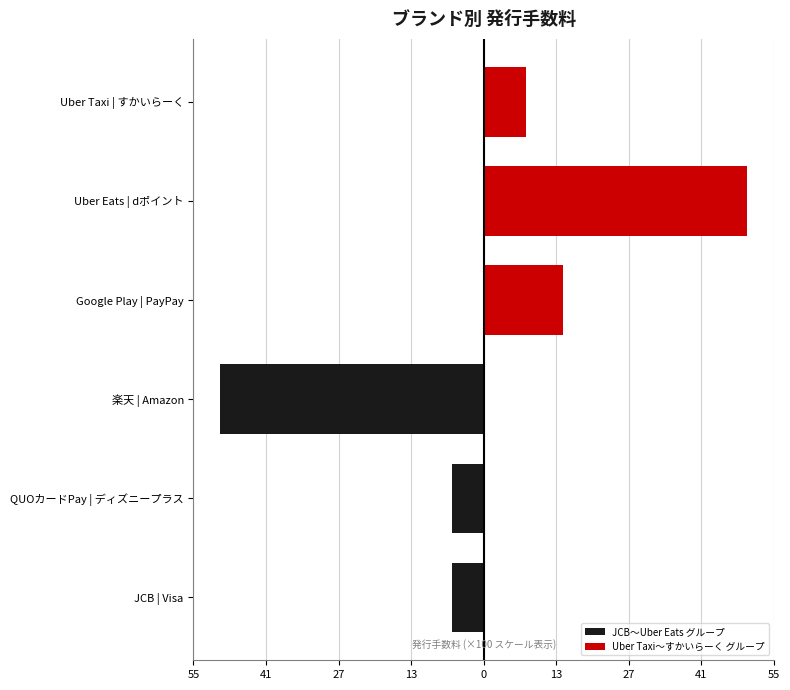

How many bars are there in total?

12